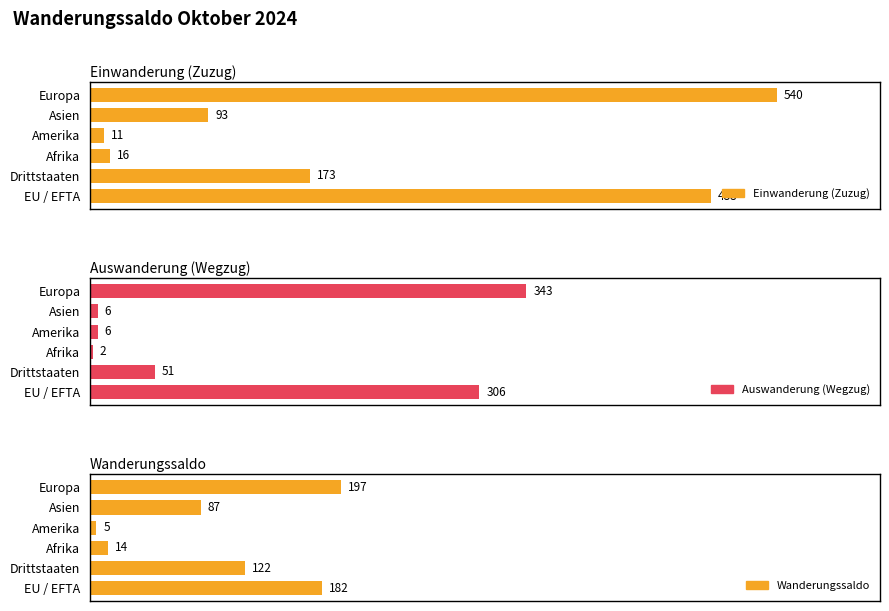

Which series has the largest range (max minus min)?

Einwanderung (Zuzug)